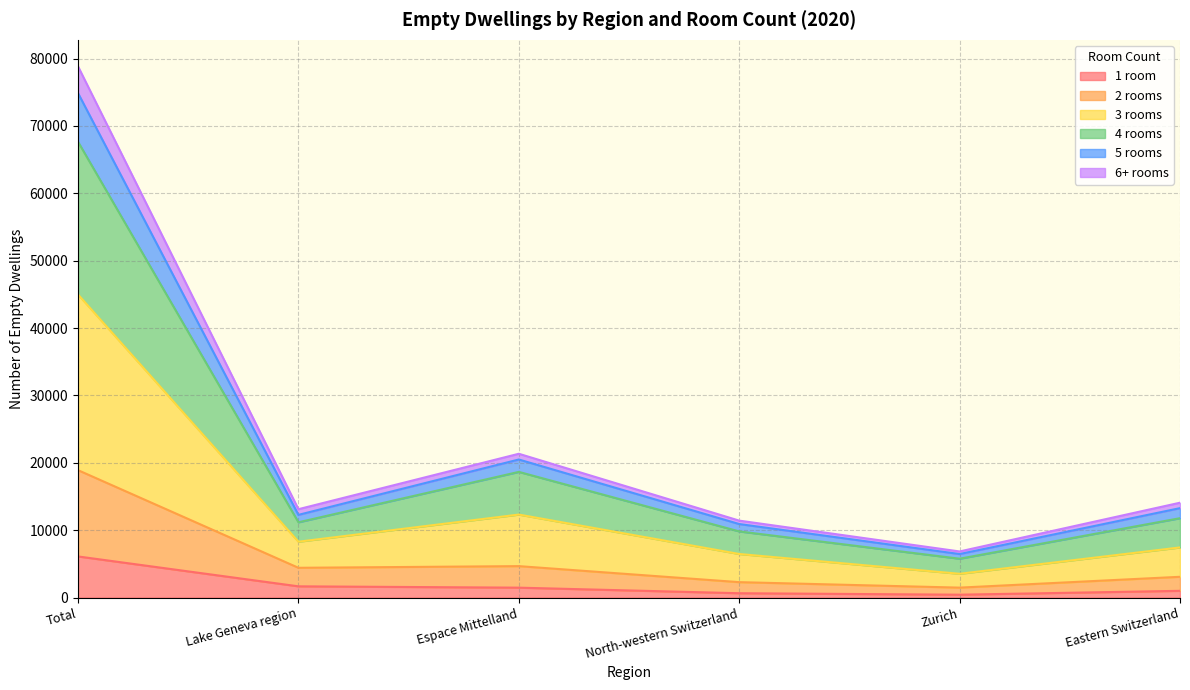

What are all the series names shown in the legend?

1 room, 2 rooms, 3 rooms, 4 rooms, 5 rooms, 6+ rooms